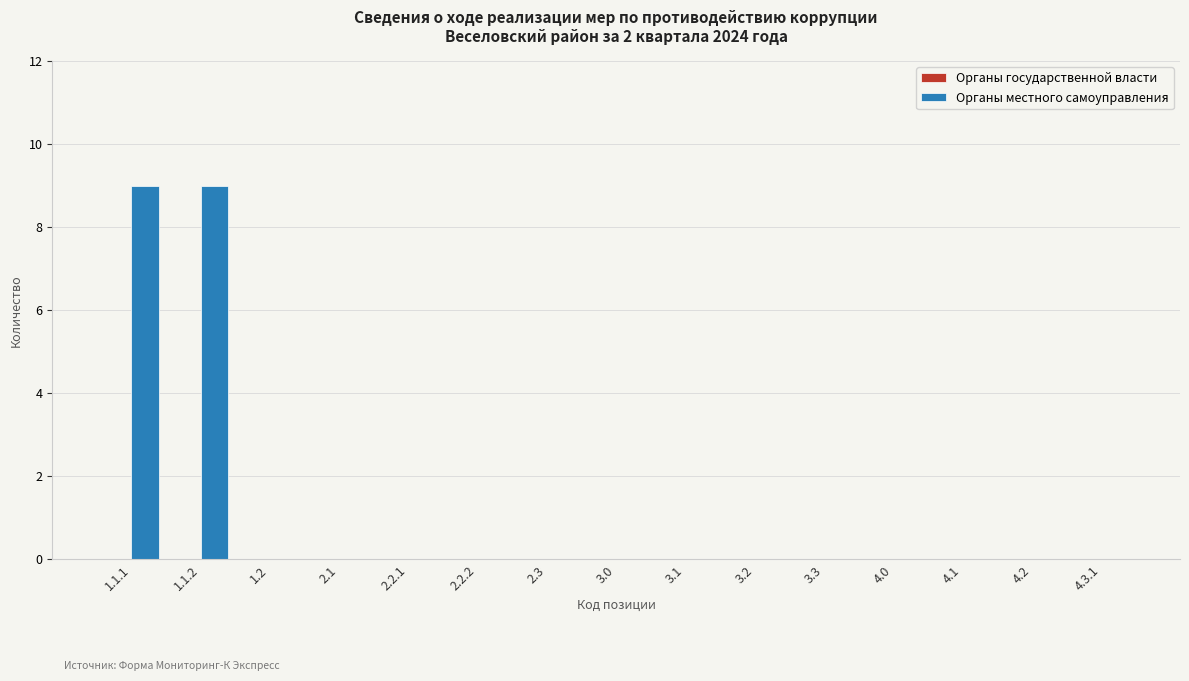

How many series are shown in this chart?

1